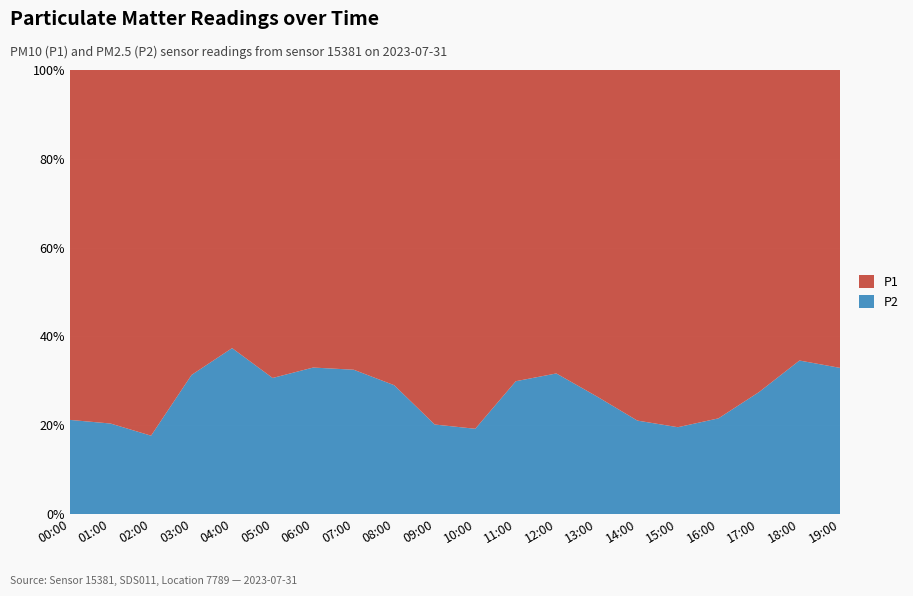

Reading right to left, extract all data points from this chart.

P1: 2.6	2.6	3.7	5.1	5.3	6.4	3.5	3.7	3.8	7.0	5.2	3.7	3.2	2.6	2.8	2.9	2.9	6.1	5.5	6.0
P2: 1.3	1.4	1.4	1.4	1.3	1.7	1.2	1.7	1.6	1.7	1.3	1.5	1.6	1.3	1.2	1.7	1.3	1.3	1.4	1.6